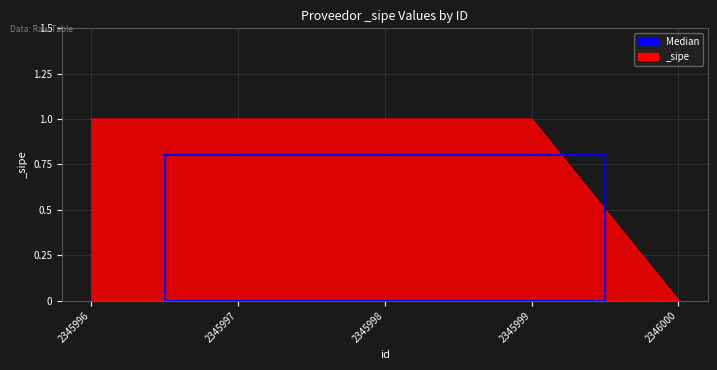

At which category does the chart reach its minimum across all series?

2346000